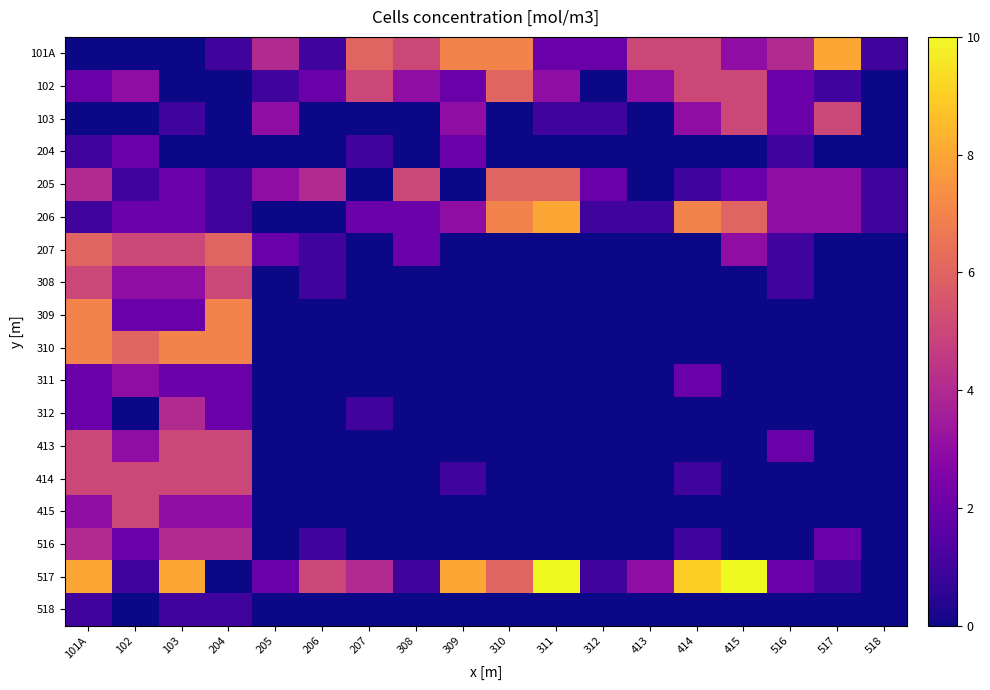

Rank the series at 101A from highest to lowest value.

517, 309, 310, 207, 308, 413, 414, 205, 516, 415, 102, 311, 312, 204, 206, 518, 101A, 103